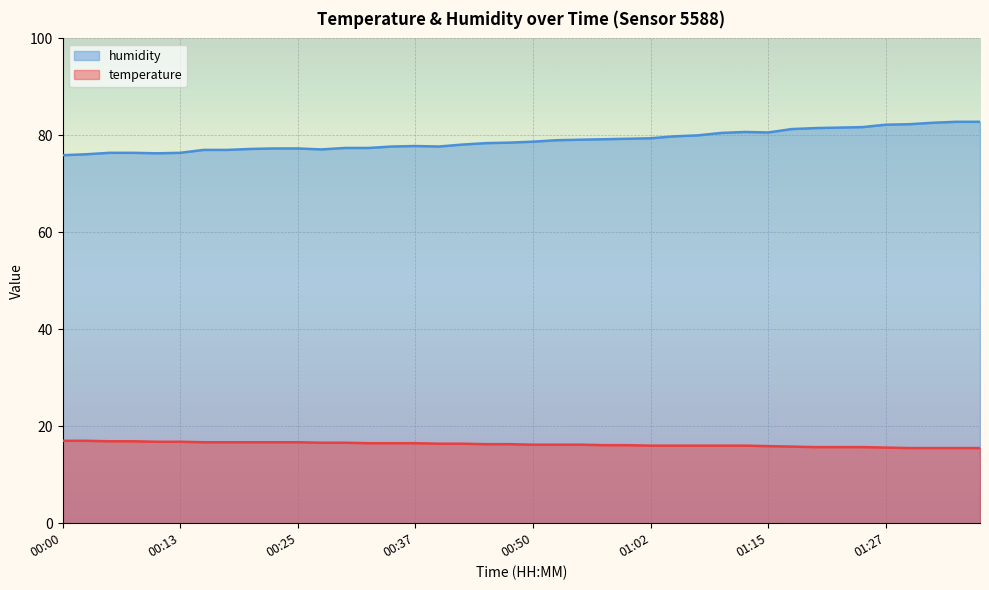

The temperature series shows 26.9 at 00:25. True or false?

False